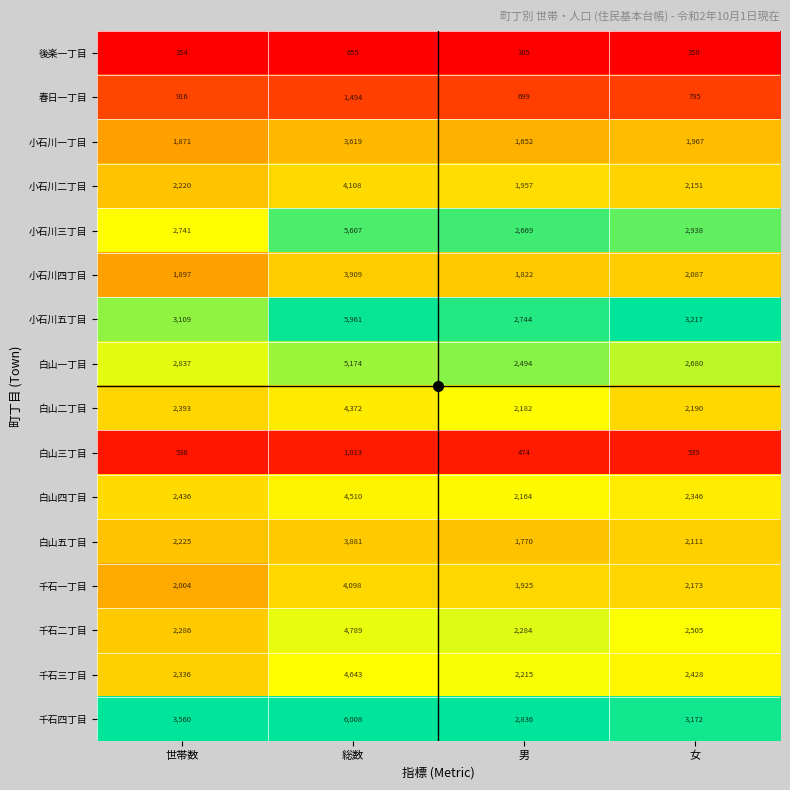

The 千石四丁目 series shows 3172 at 女. True or false?

True